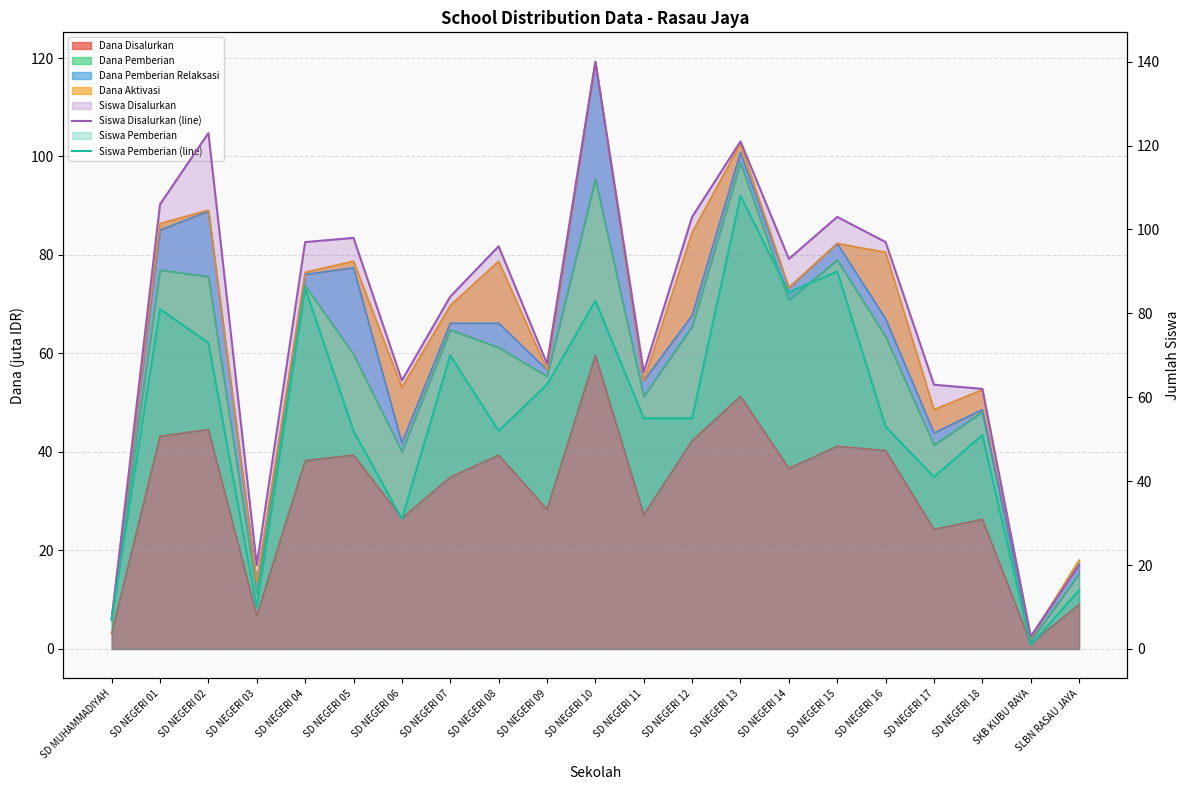

True or false: Siswa Disalurkan (line) and Siswa Pemberian (line) intersect in this chart.

False